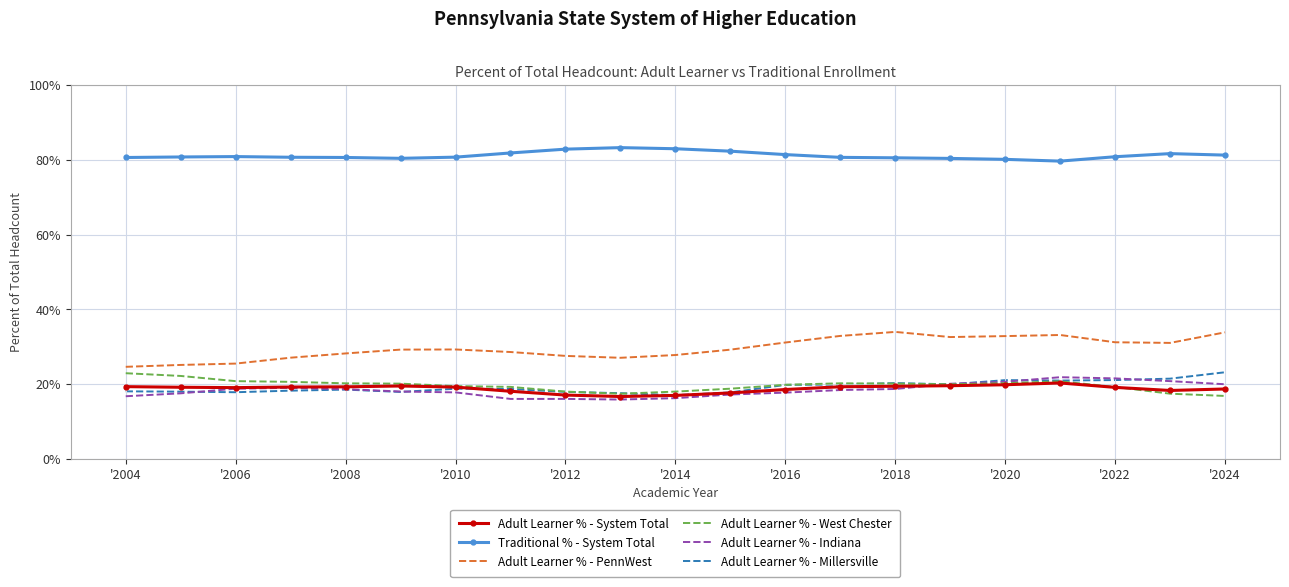

What are all the series names shown in the legend?

Adult Learner % - System Total, Traditional % - System Total, Adult Learner % - PennWest, Adult Learner % - West Chester, Adult Learner % - Indiana, Adult Learner % - Millersville